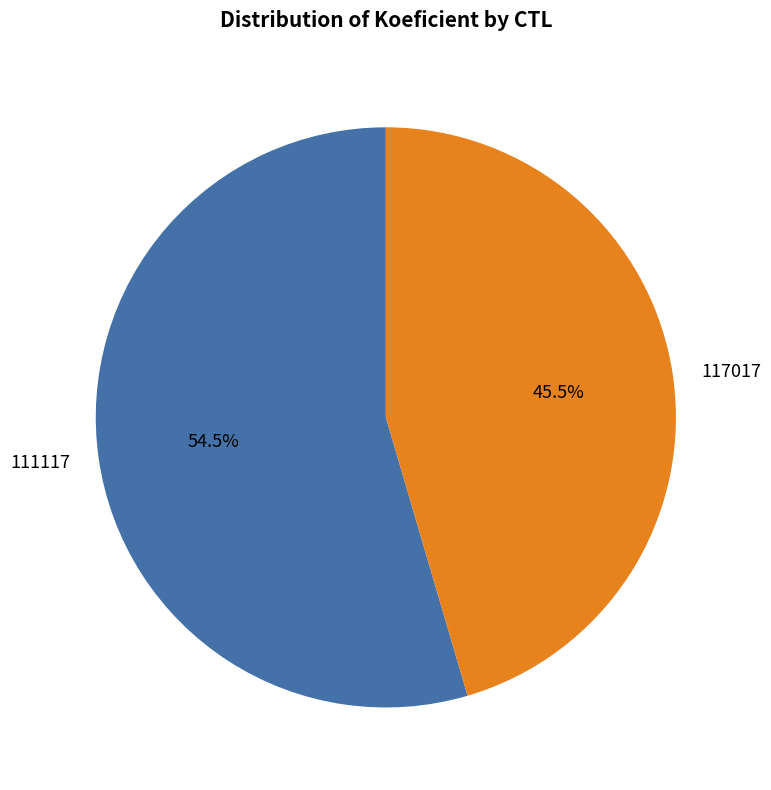

What percentage is NOT represented by 111117?

45.5%